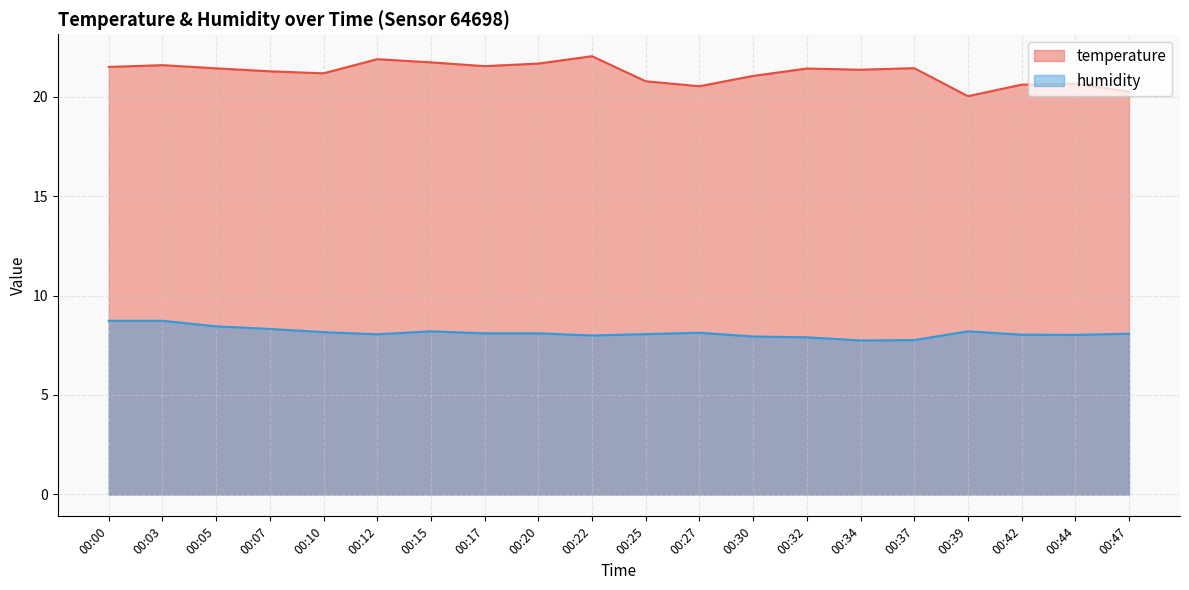

Which series has the widest spread of values?

temperature